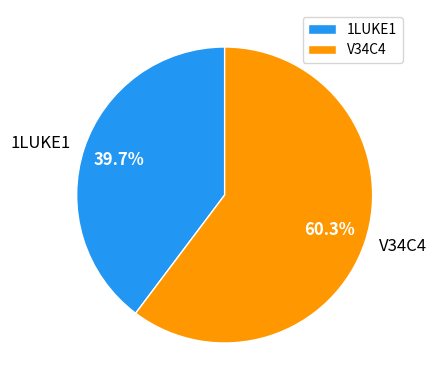

Which slice is the largest?

V34C4